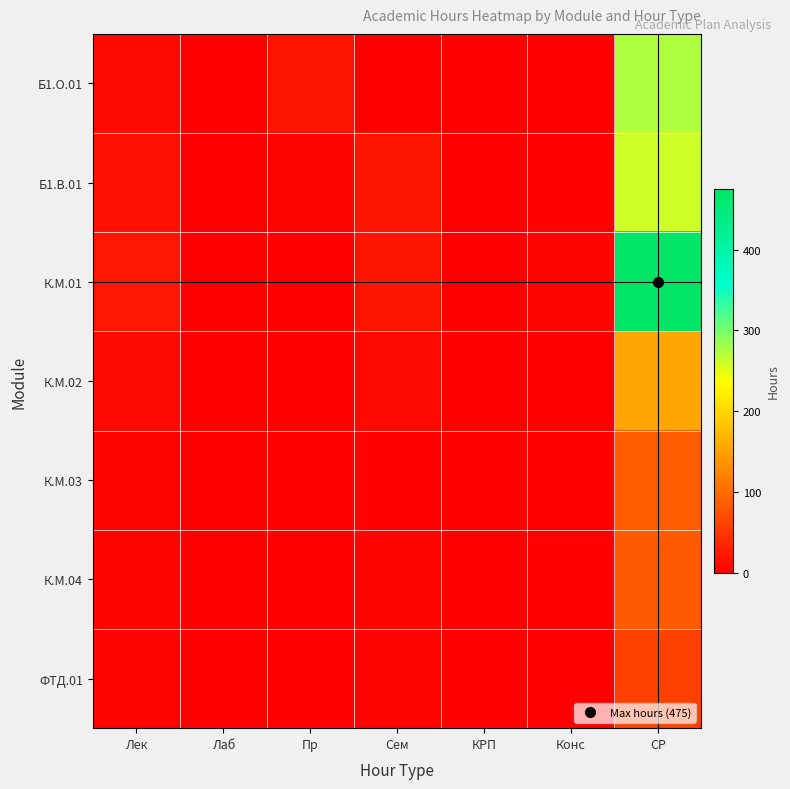

Which series has the largest total across all categories?

К.М.01